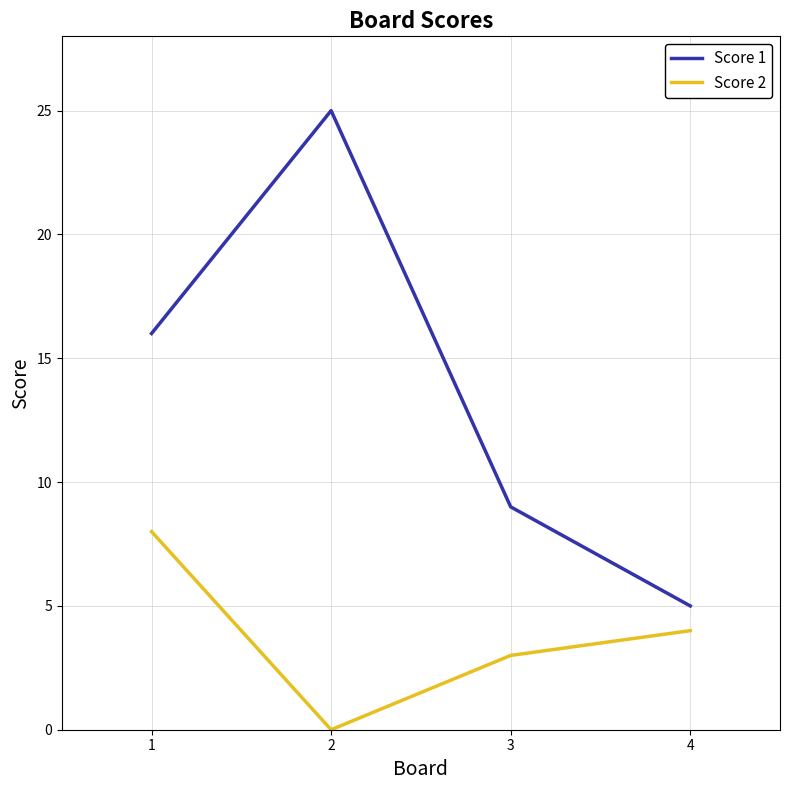

Reading left to right, extract all data points from this chart.

Score 1: 1=16	2=25	3=9	4=5
Score 2: 1=8	2=0	3=3	4=4